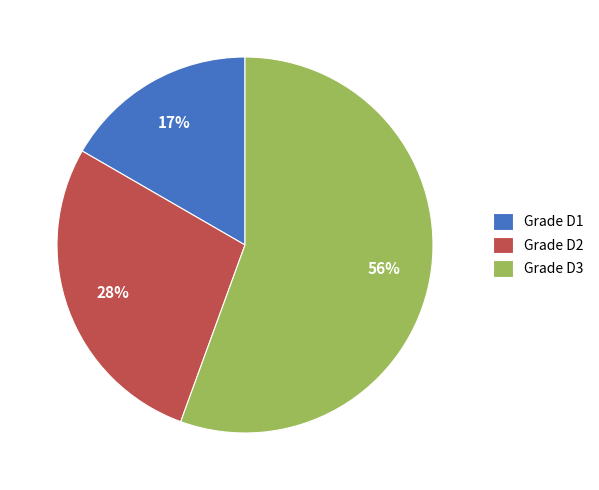

Is it true that Grade D3 is 56% of the pie?

True